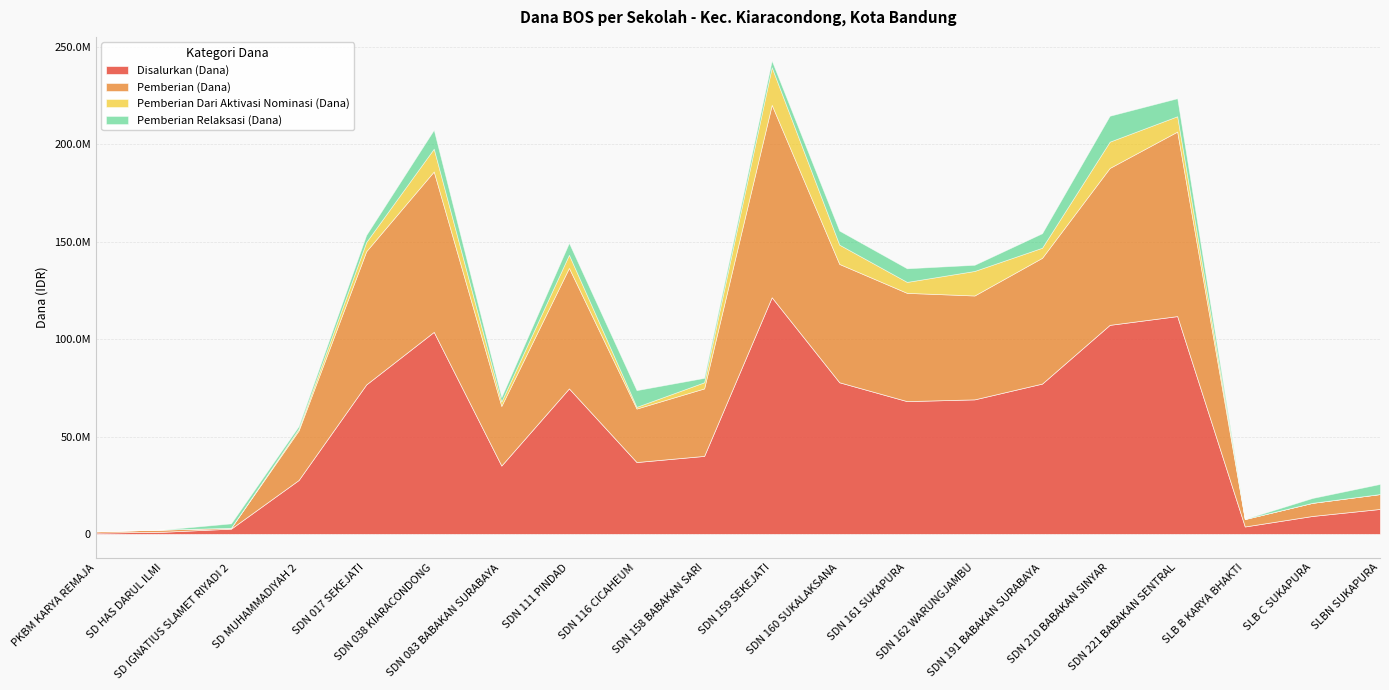

The Disalurkan (Dana) series shows 94342404 at SDN 162 WARUNGJAMBU. True or false?

False